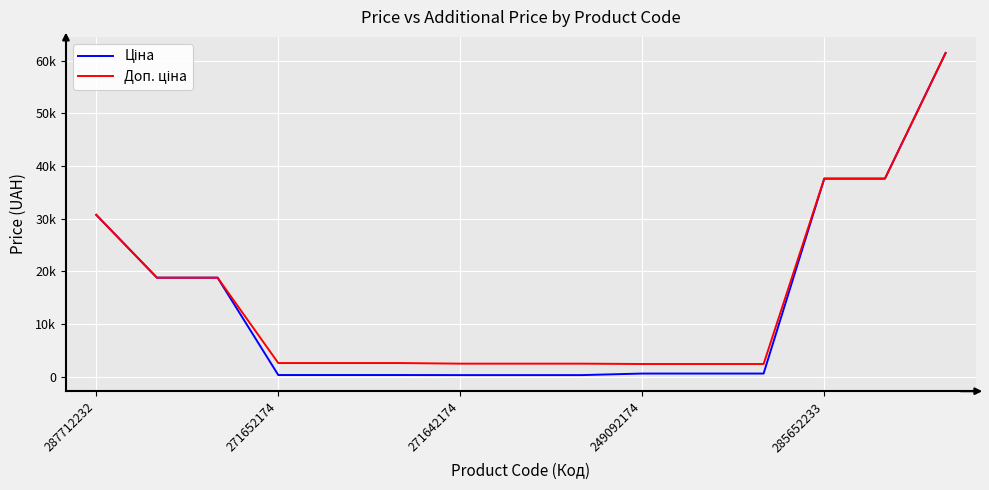

Which series has the largest total across all categories?

Доп. ціна